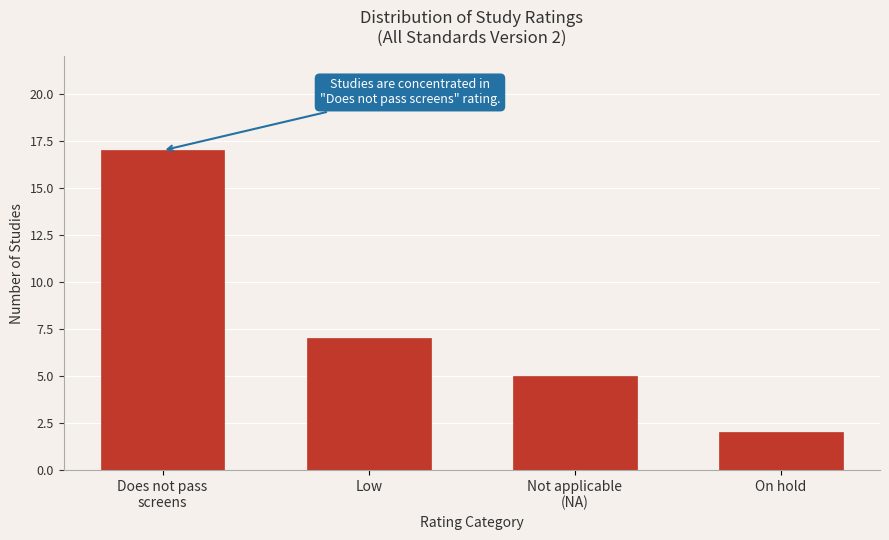

Reading left to right, list all the values displayed in this chart.

17	7	5	2